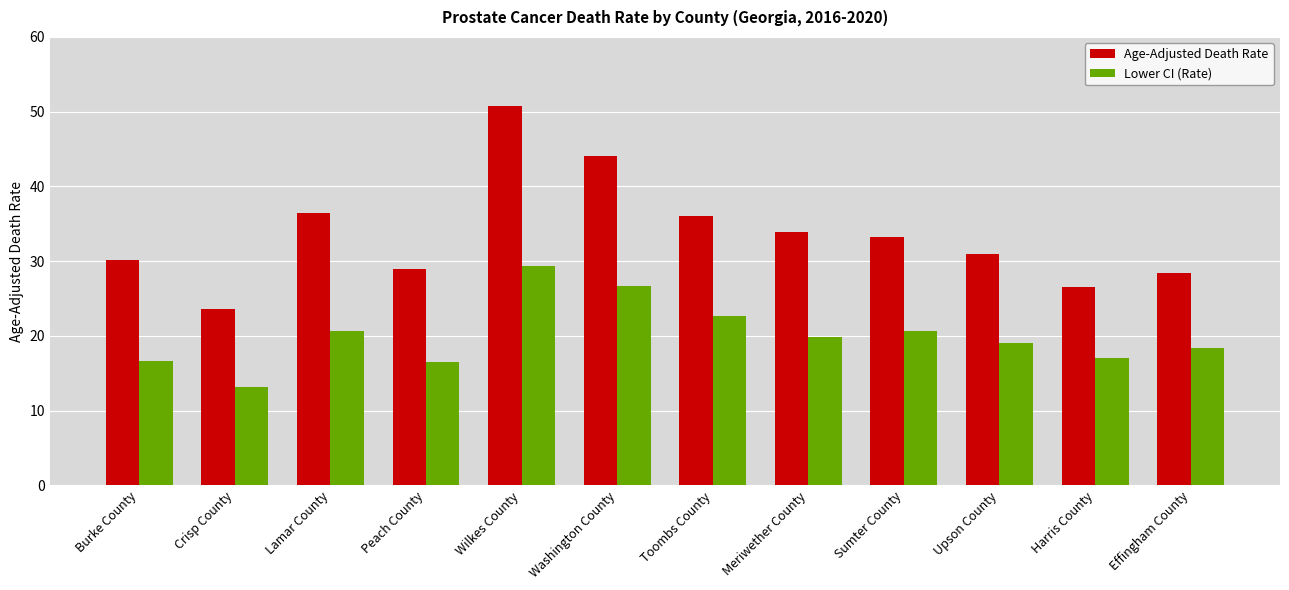

Where does the Age-Adjusted Death Rate series first go above 33?

Lamar County